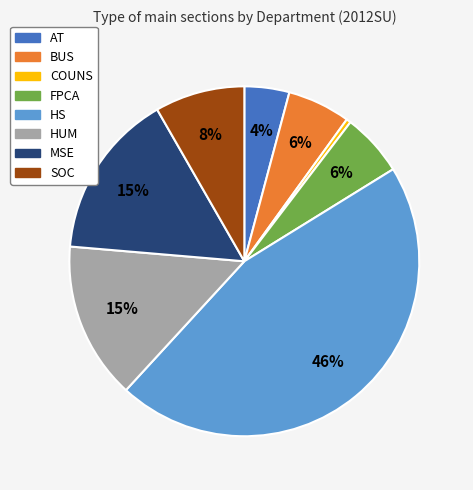

How many slices are in this pie chart?

8